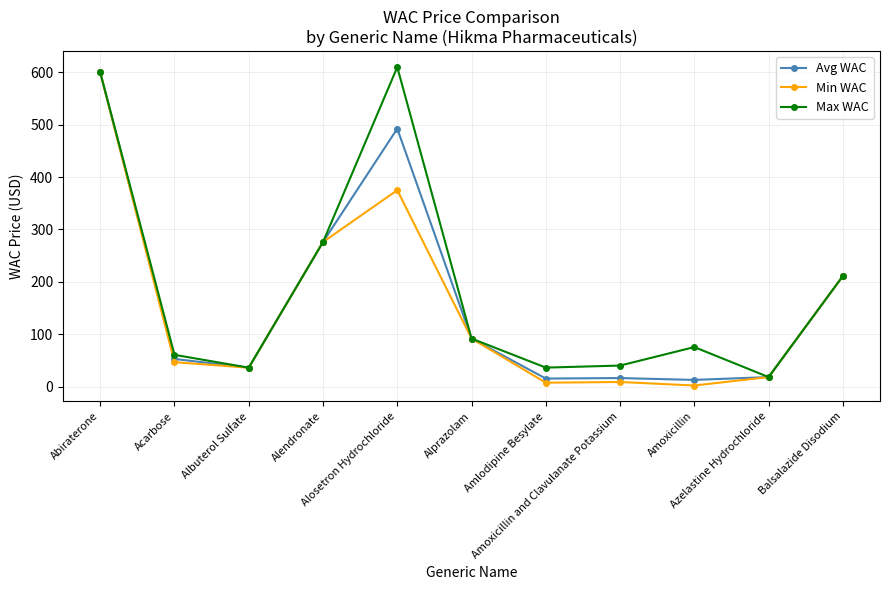

What are all the series names shown in the legend?

Avg WAC, Min WAC, Max WAC